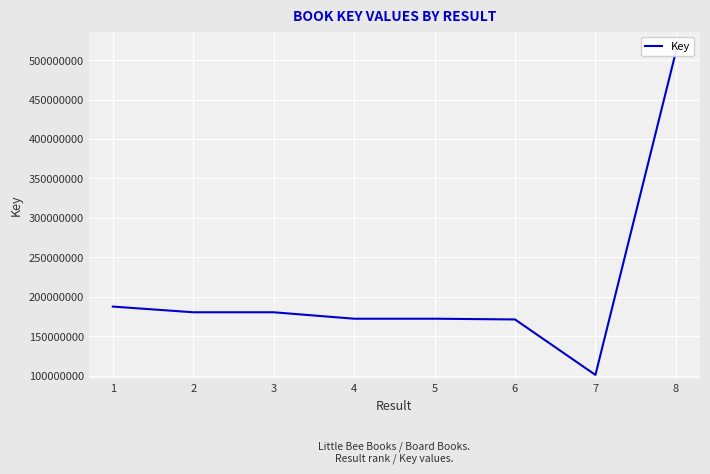

At which category does the chart reach its minimum across all series?

7